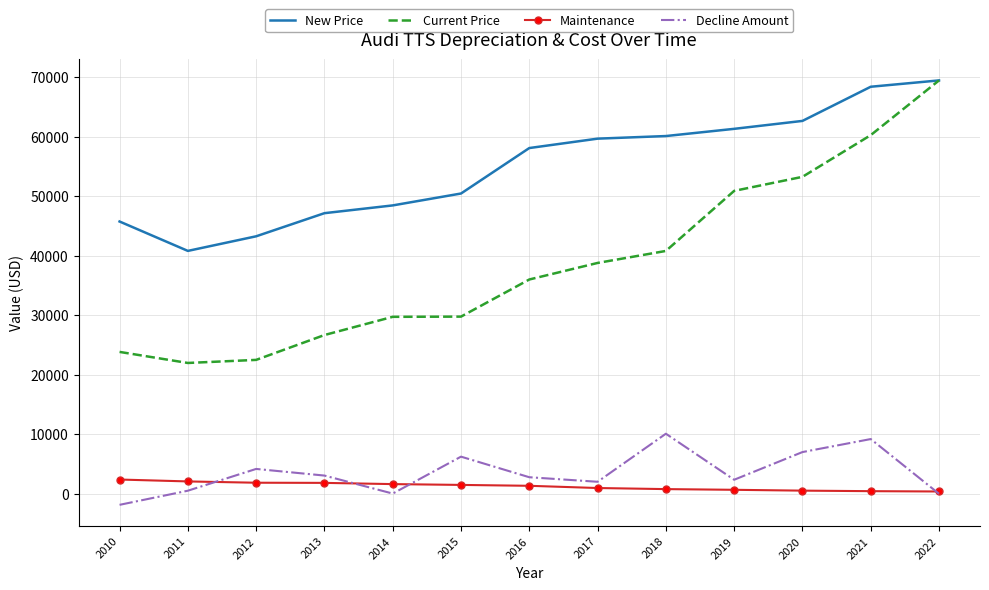

True or false: Current Price and Decline Amount cross at least once.

False